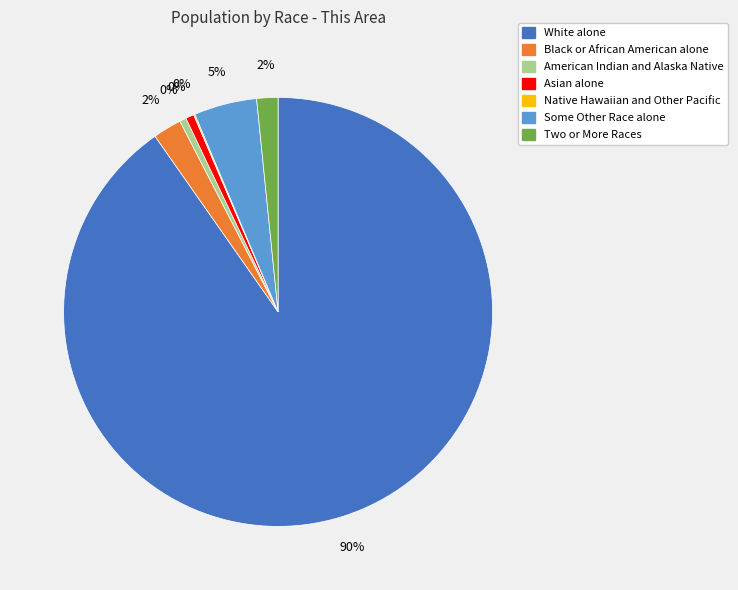

To the nearest percent, what is the difference between the Some Other Race alone and Black or African American alone slice percentages?

3%